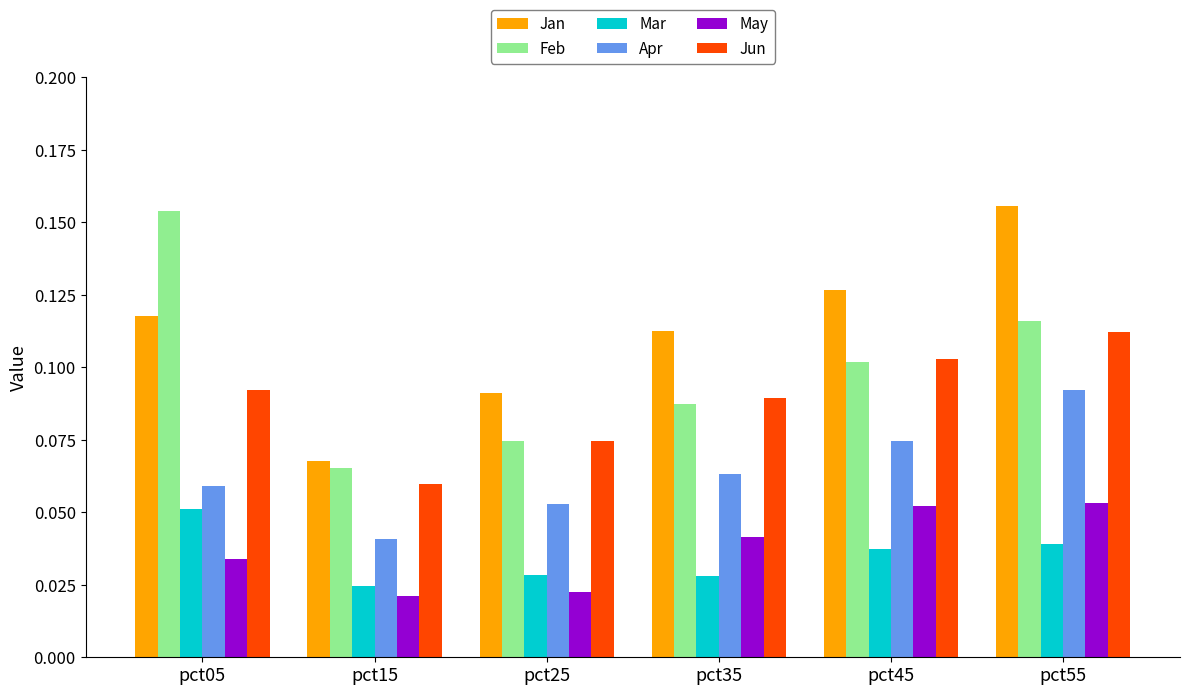

How many May values are between 0 and 1?

6